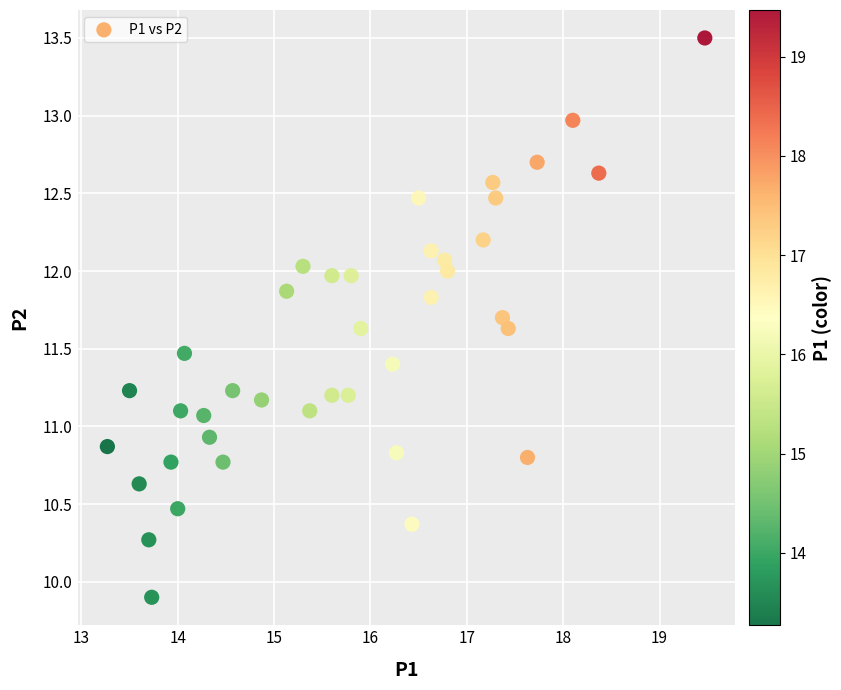

What is the range of Y values (max minus min)?

3.6